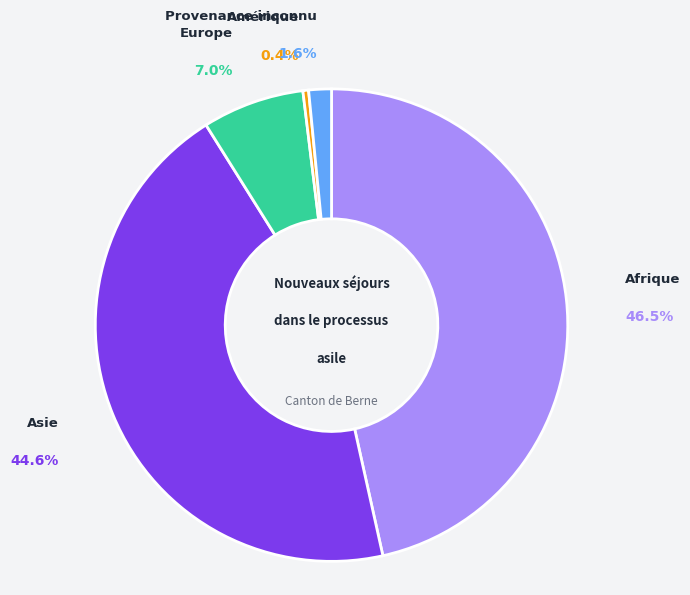

Is there any slice that represents more than half of the pie?

No